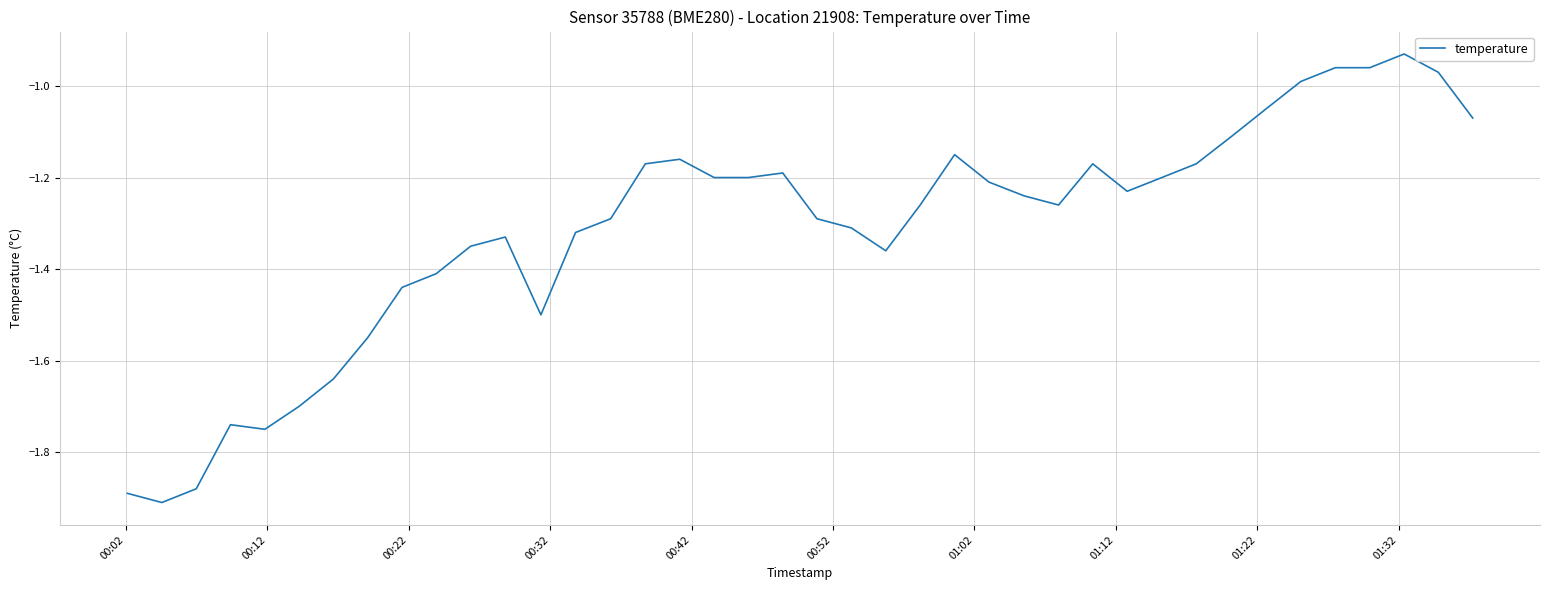

What is the difference between the maximum and minimum values?

1.0